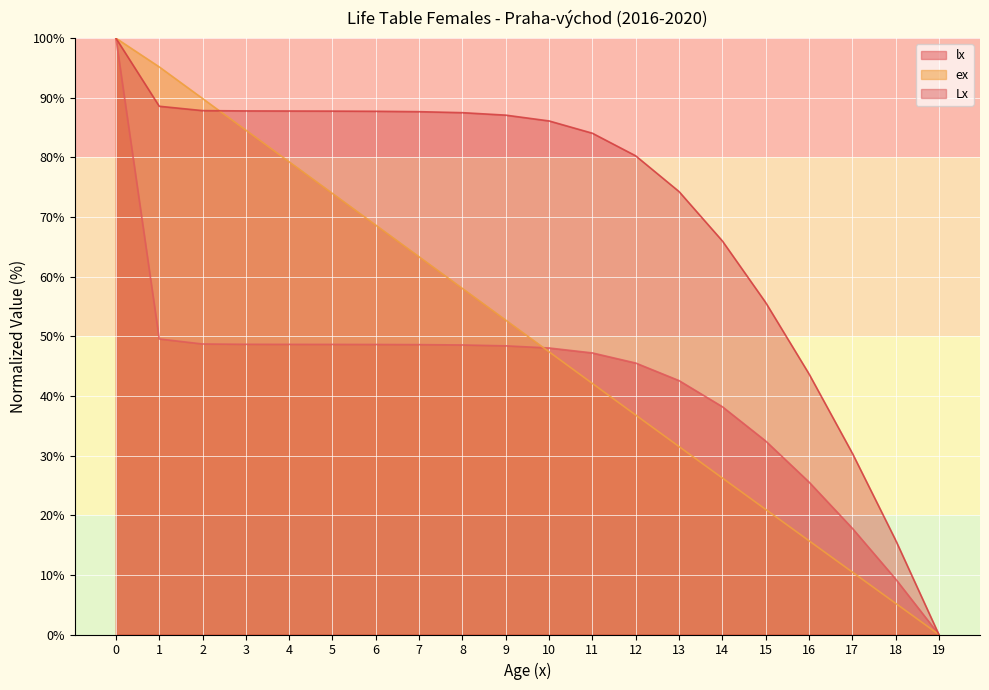

How many values in lx are above zero?

19